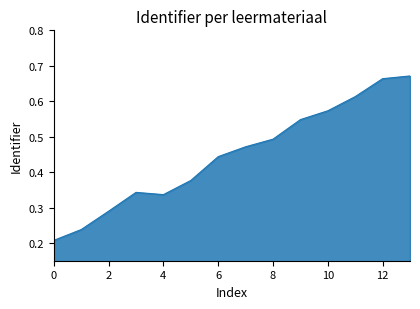

Does the chart display data point markers on the line(s)?

No